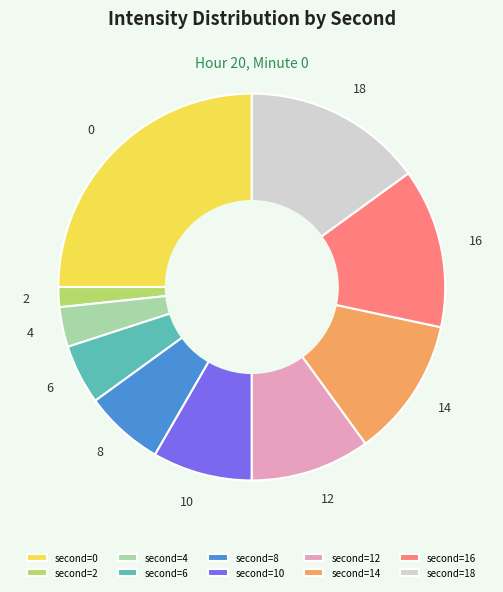

Is the sum of 14 and 4 greater than half?

No